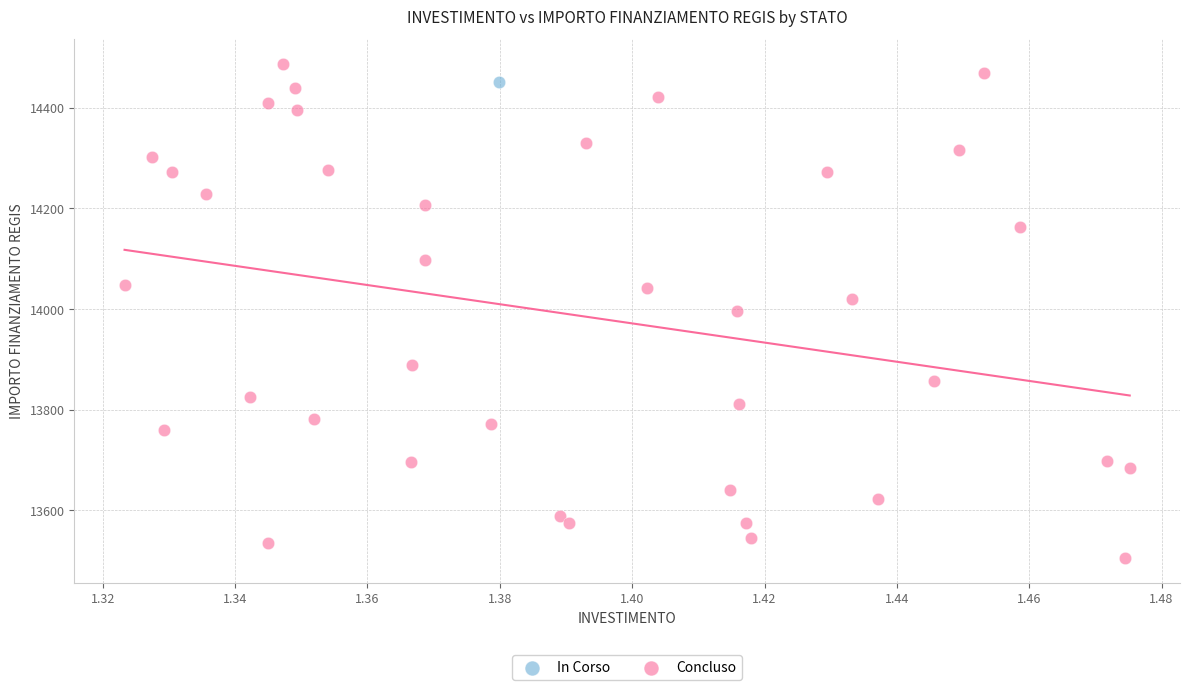

What are all the series names shown in the legend?

In Corso, Concluso